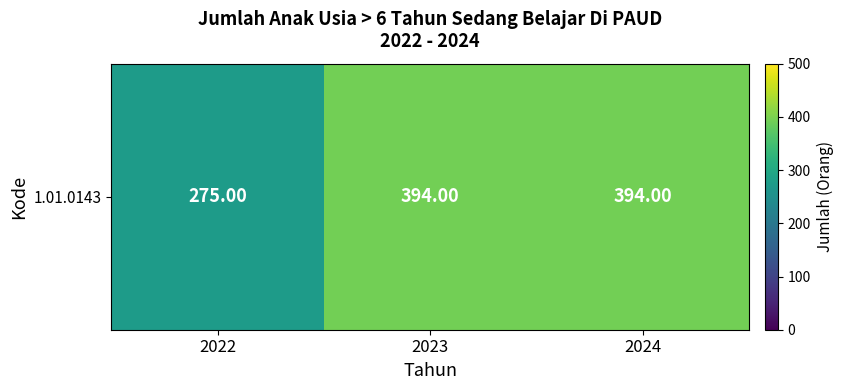

At which category does the chart reach its peak across all series?

2023